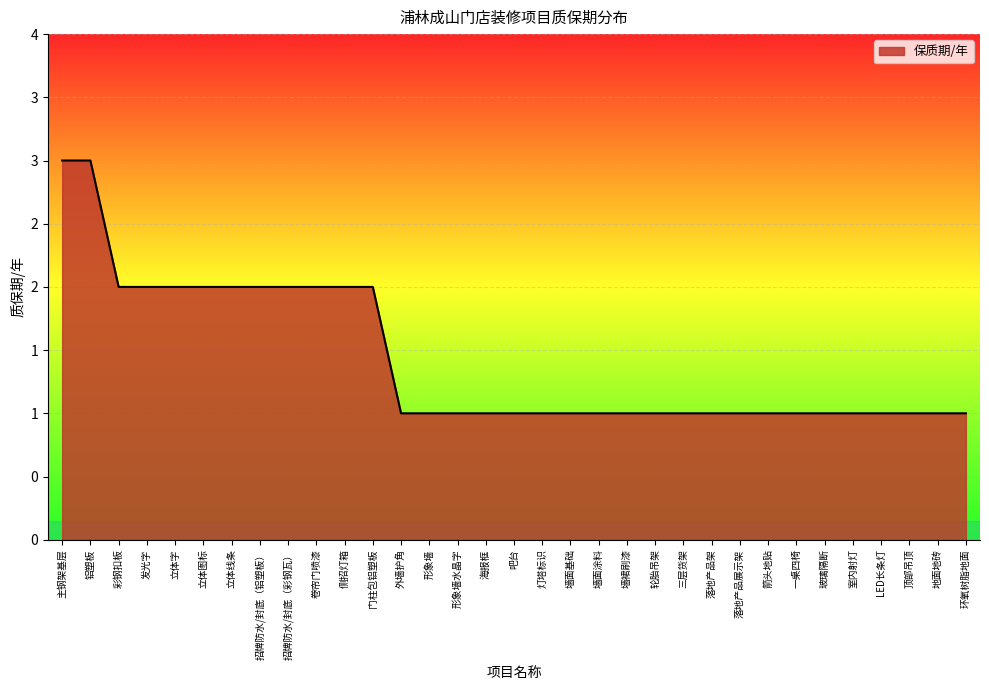

Which has a higher value, 吧台 or 外墙护角?

吧台